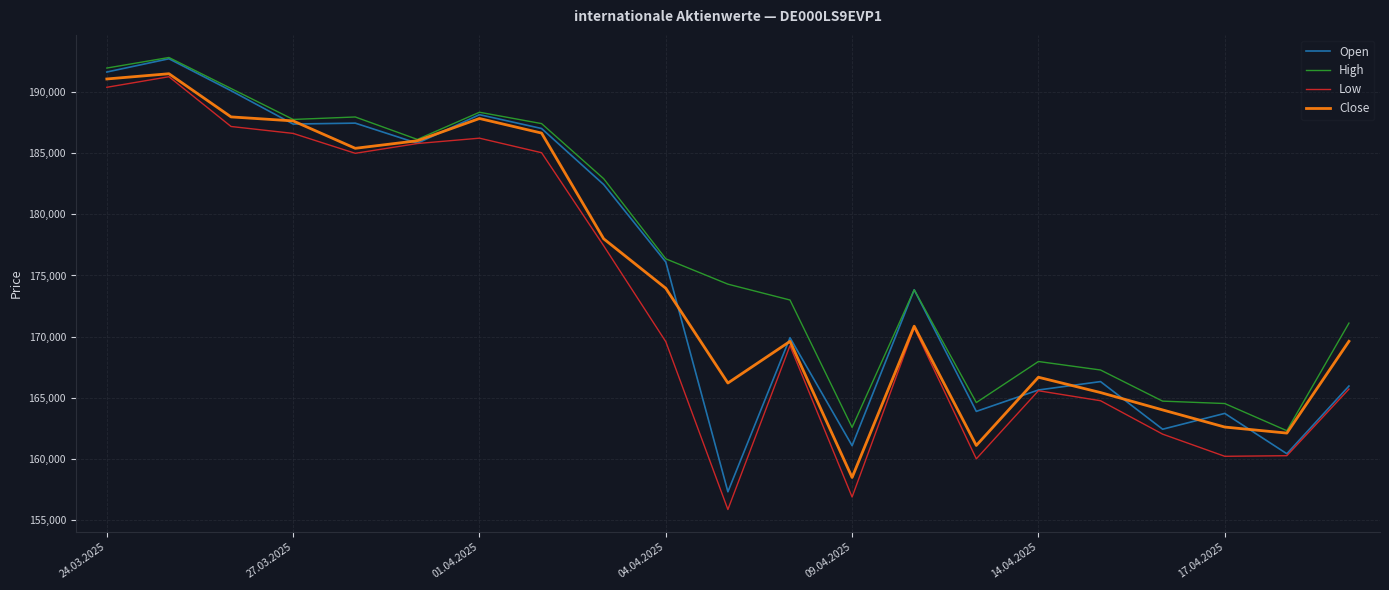

Which series has the largest total across all categories?

High